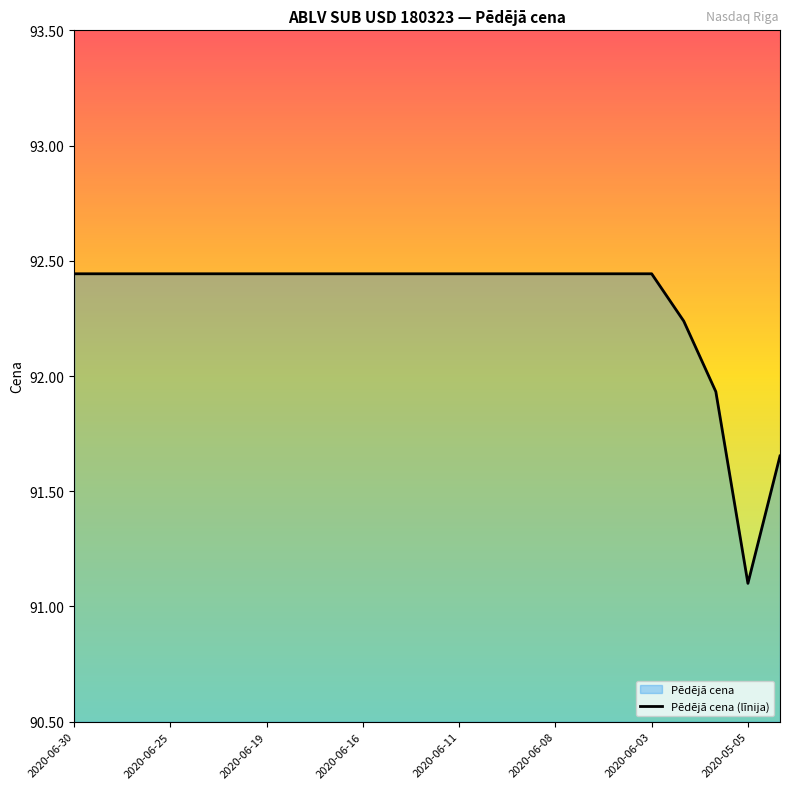

At which category does the chart reach its minimum across all series?

2020-05-05